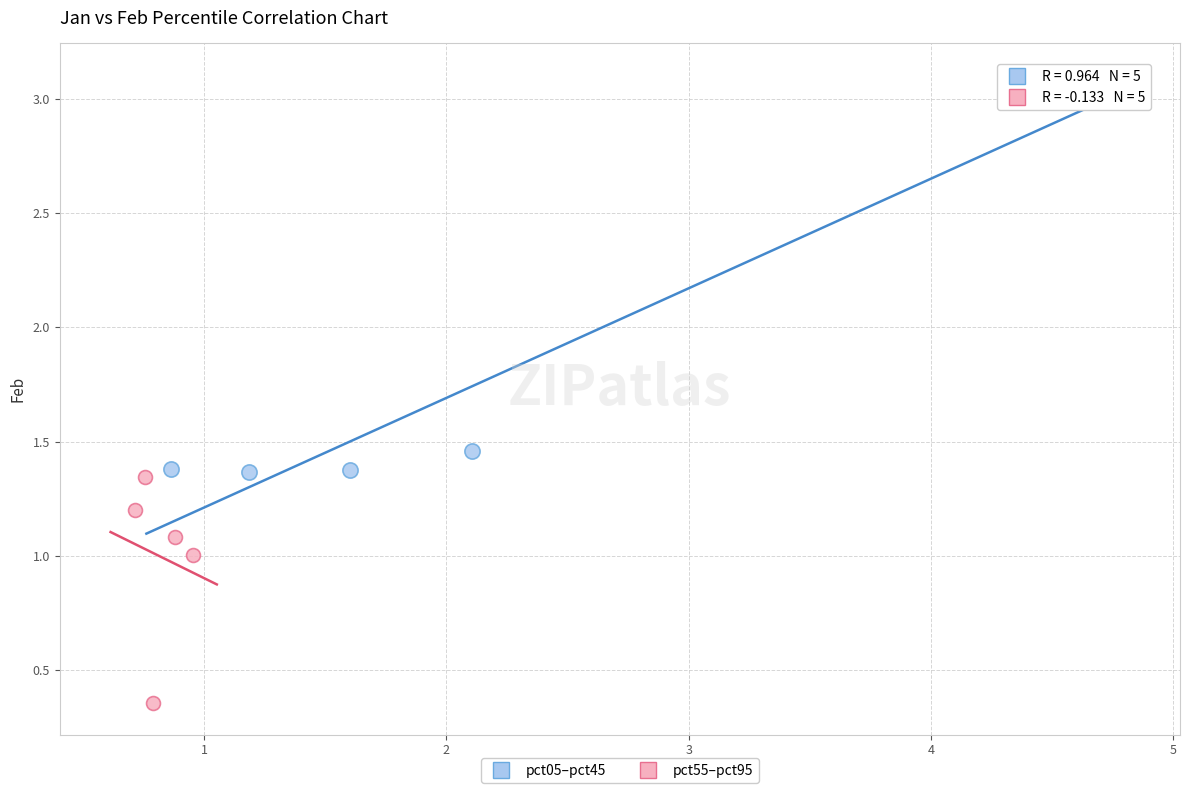

What are all the series names shown in the legend?

pct05–pct45, pct55–pct95